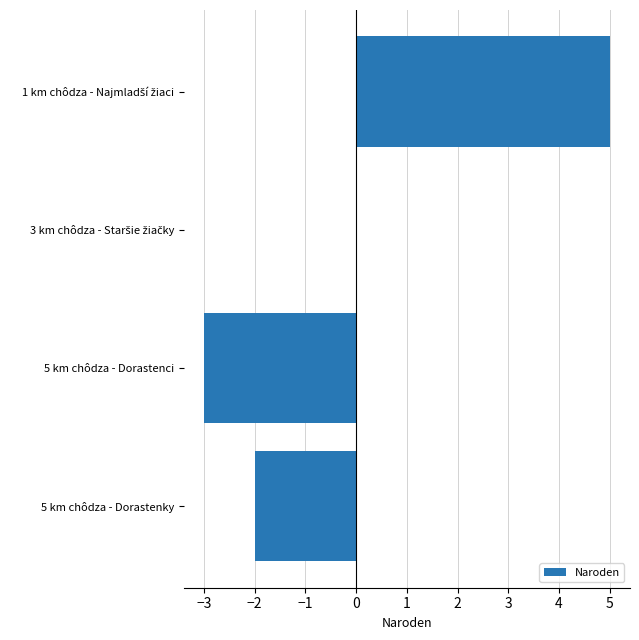

Is it true that the value at 5 km chôdza - Dorastenci is -3?

True